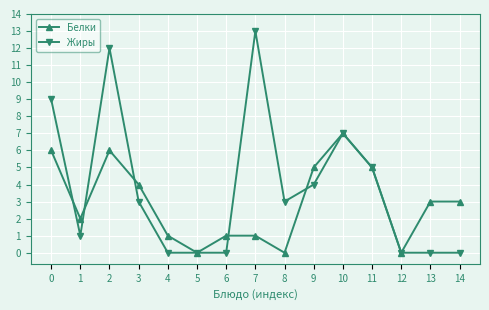

Which series has the largest range (max minus min)?

Жиры